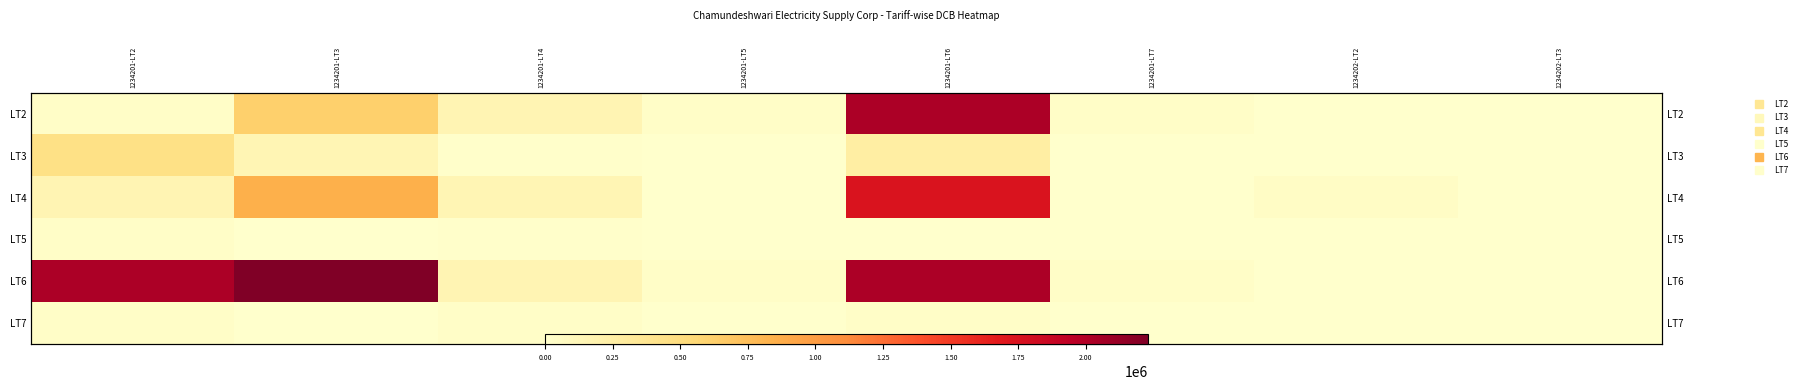

Where is LT6 nearest to the value 1115011?

1234201-LT2